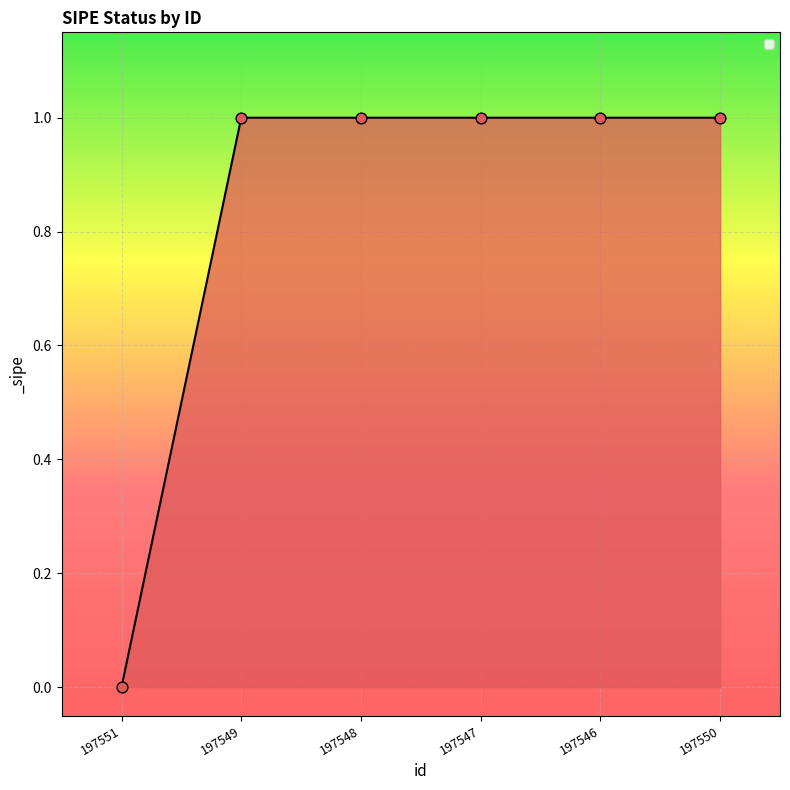

Approximately how many times larger is the value at 197550 compared to 197547?

1.0